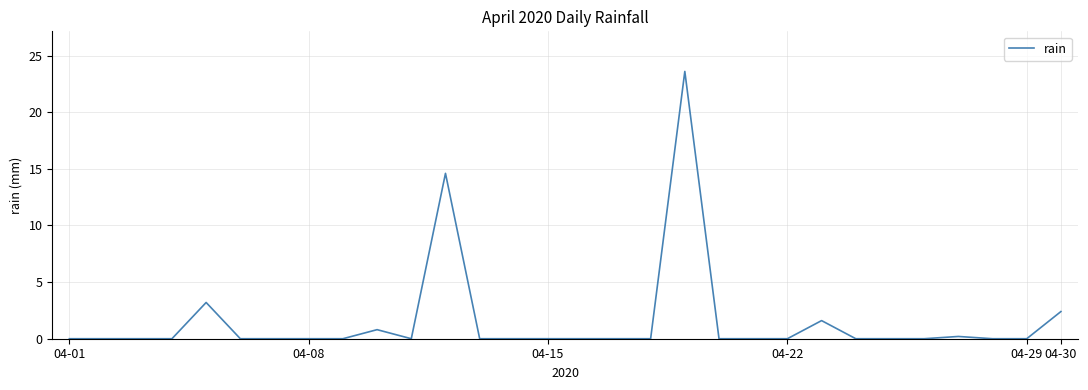

What is the greatest value displayed?

23.6